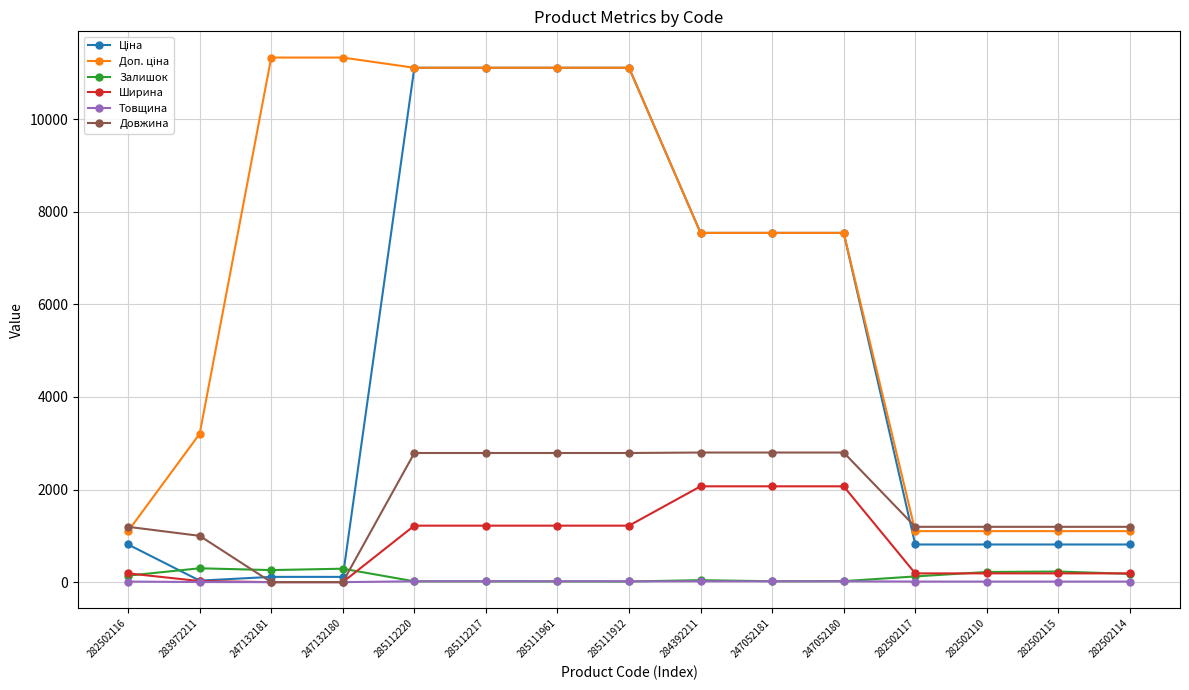

What is the maximum value for Залишок?

299.0